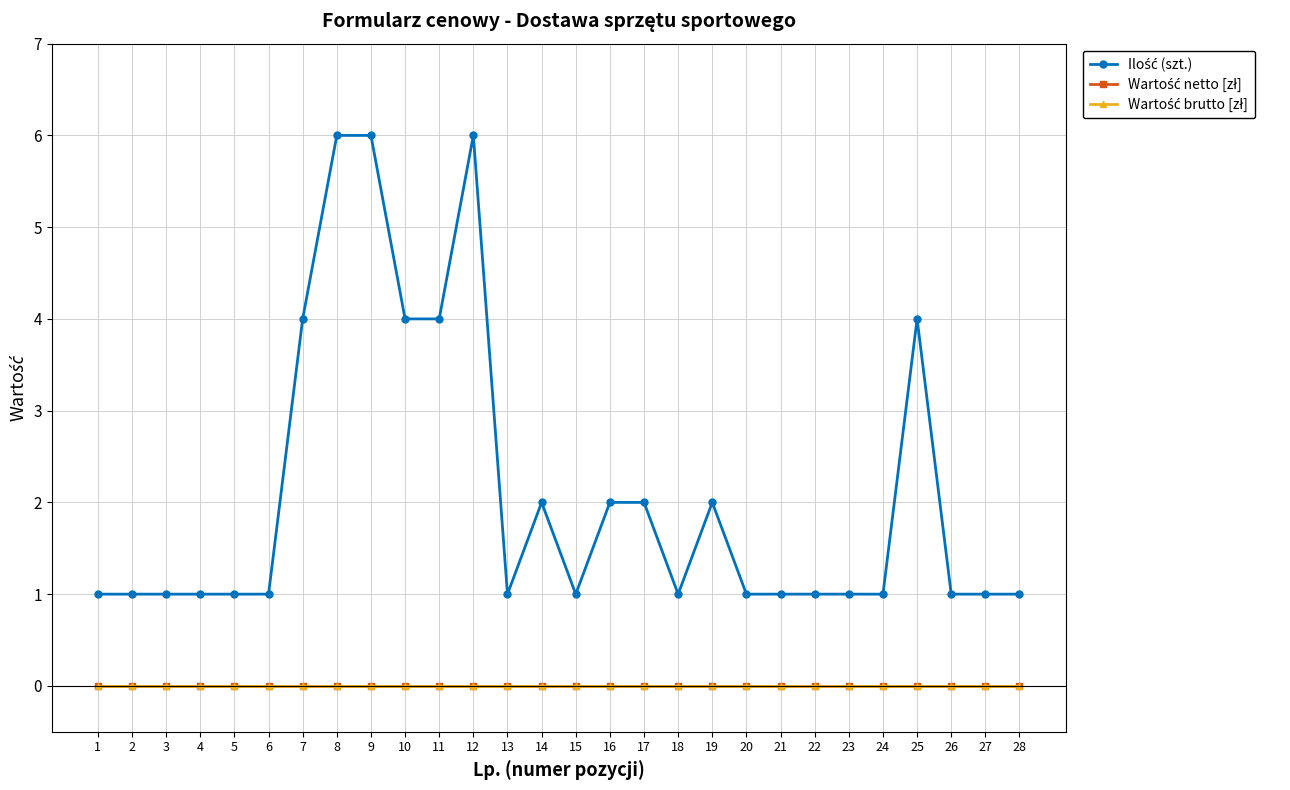

Which series has the largest range (max minus min)?

Ilość (szt.)